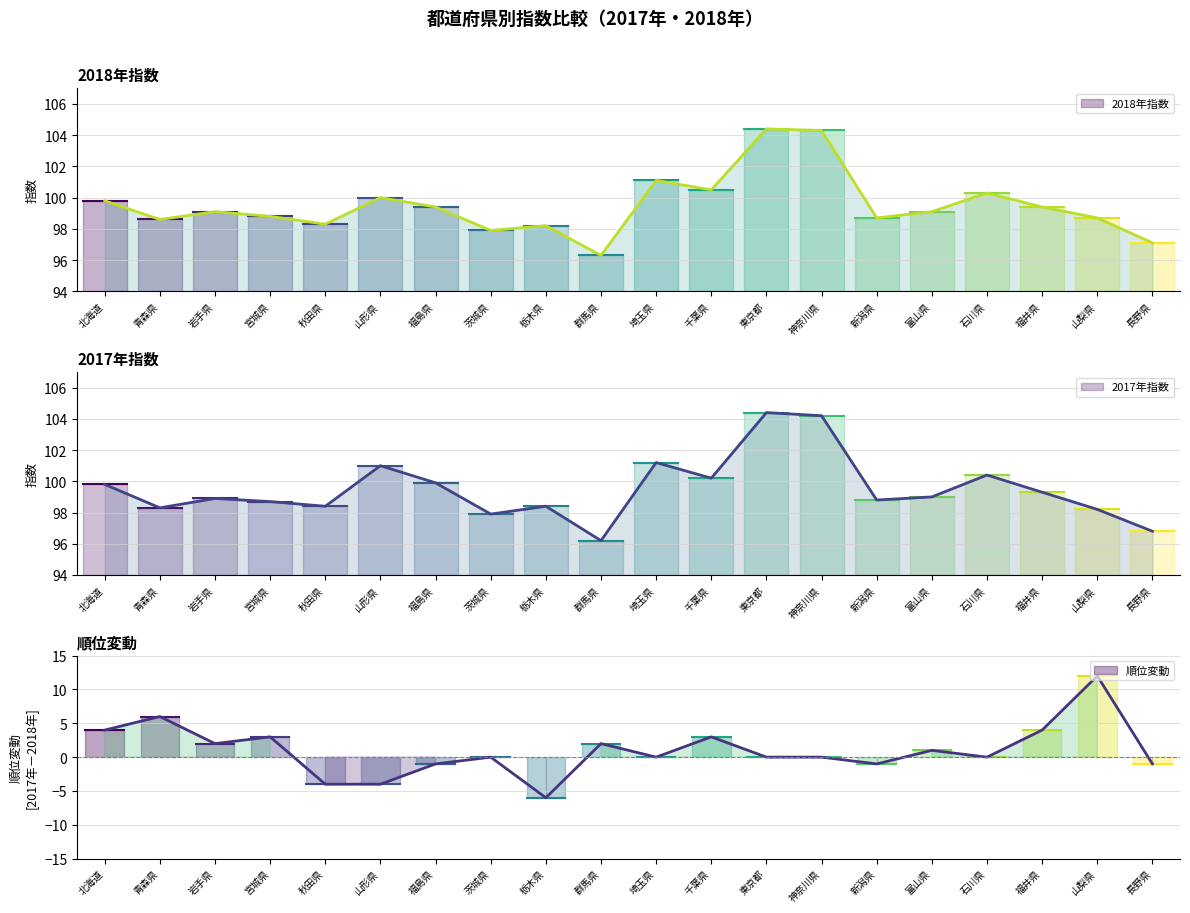

What is the label of the 13th point from the left?

東京都